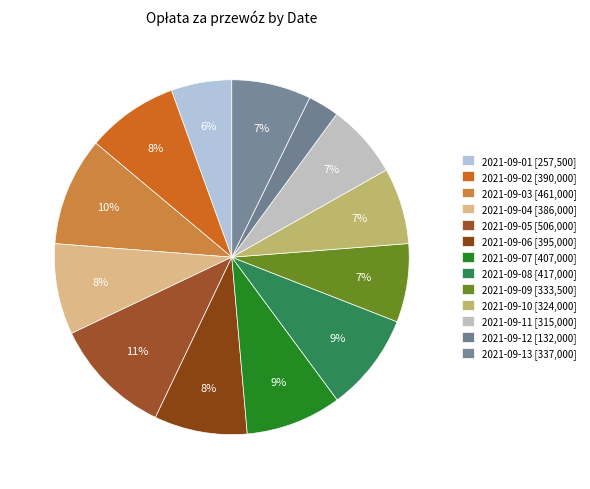

To the nearest percent, what is the difference between the 2021-09-02 and 2021-09-09 slice percentages?

1%